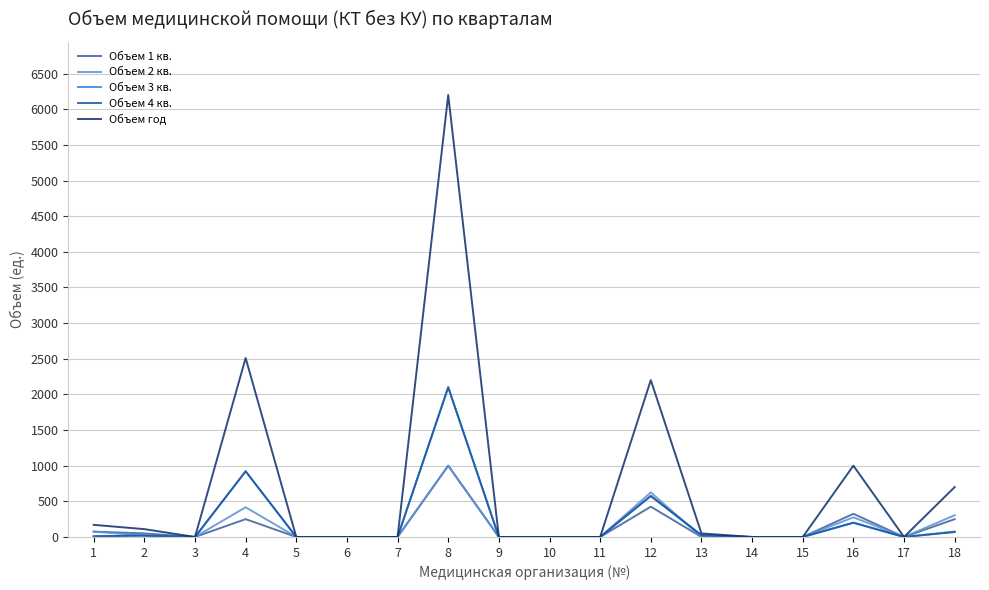

What is the greatest value displayed?

6200